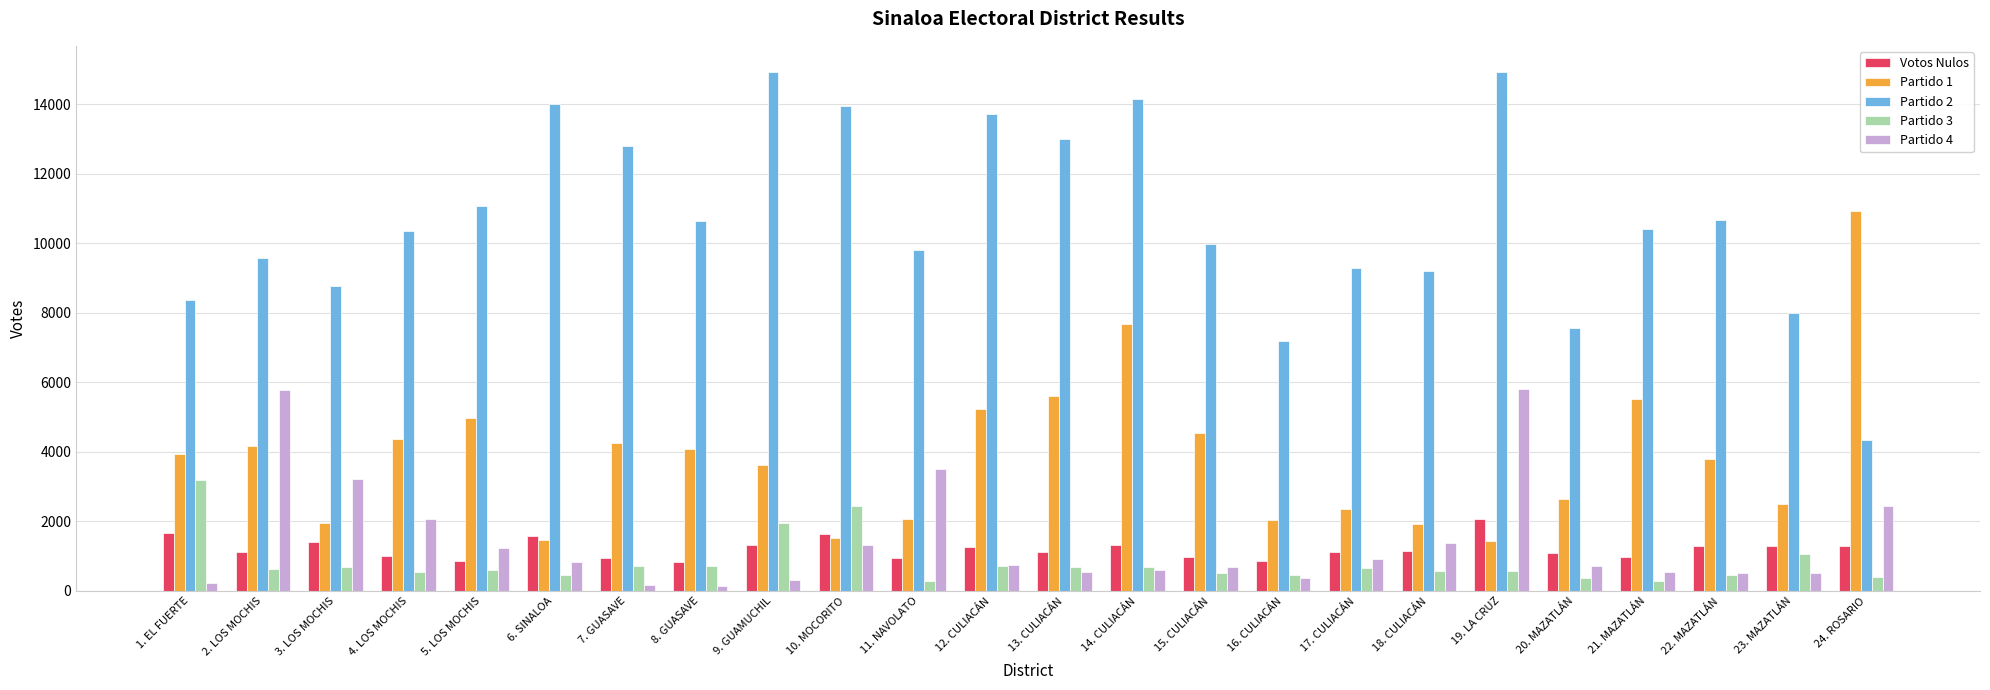

What is the value of the Votos Nulos bar at the 10th from the left?

1626